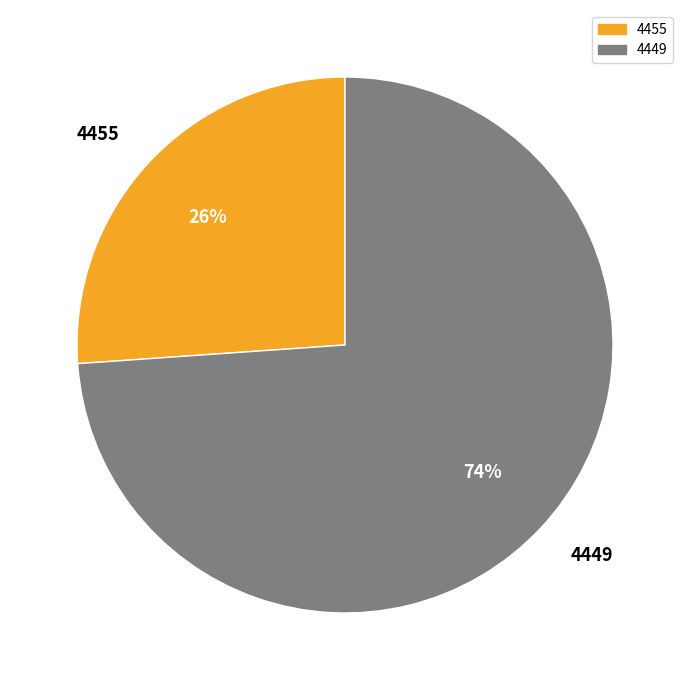

Is the sum of 4449 and 4455 greater than half?

Yes